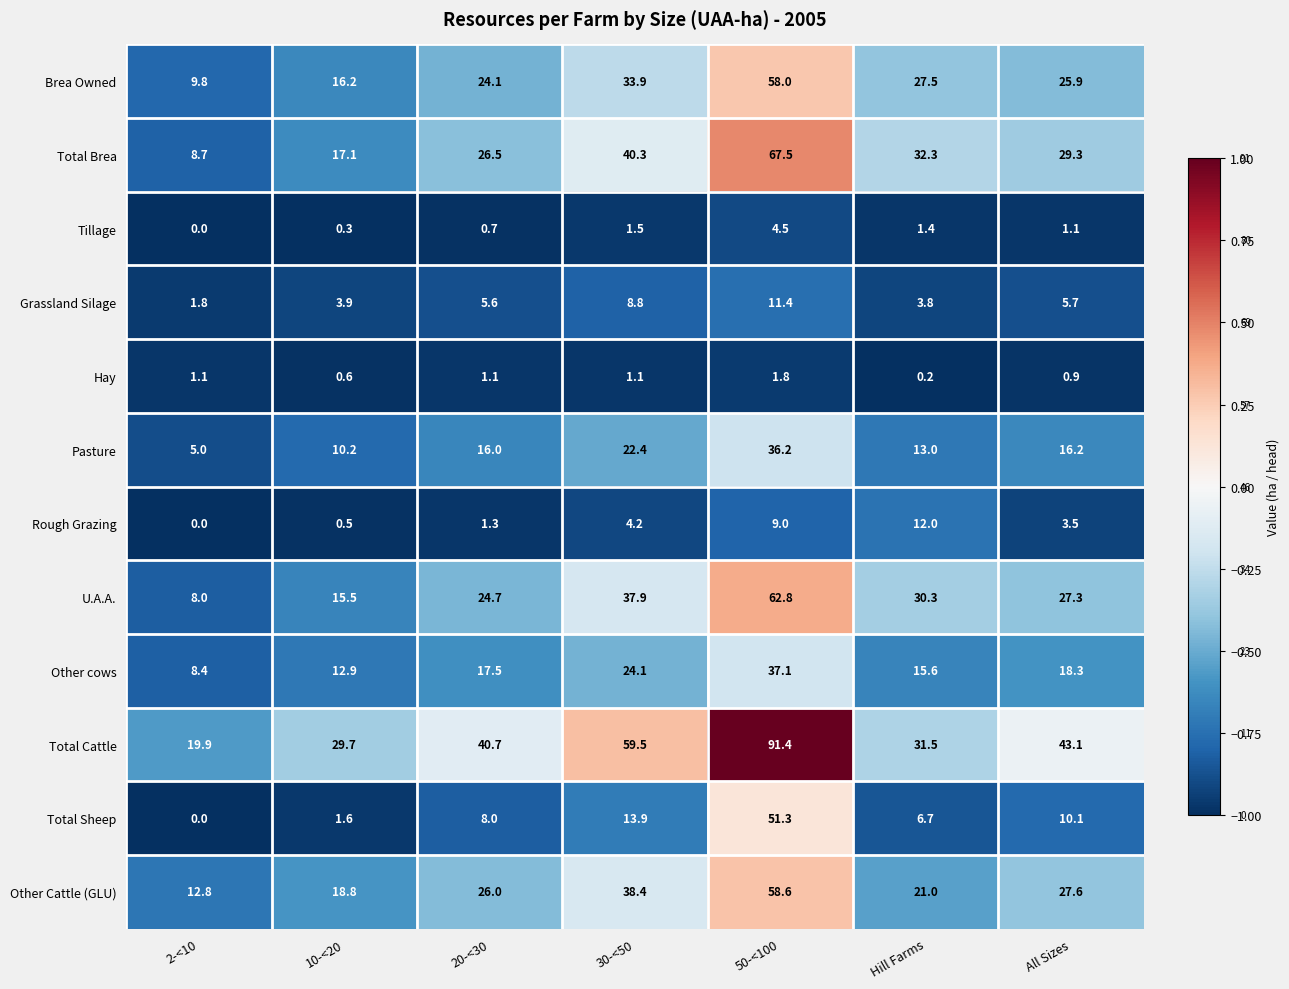

Rank the categories by Total Cattle value from lowest to highest.

2-<10, 10-<20, Hill Farms, 20-<30, All Sizes, 30-<50, 50-<100